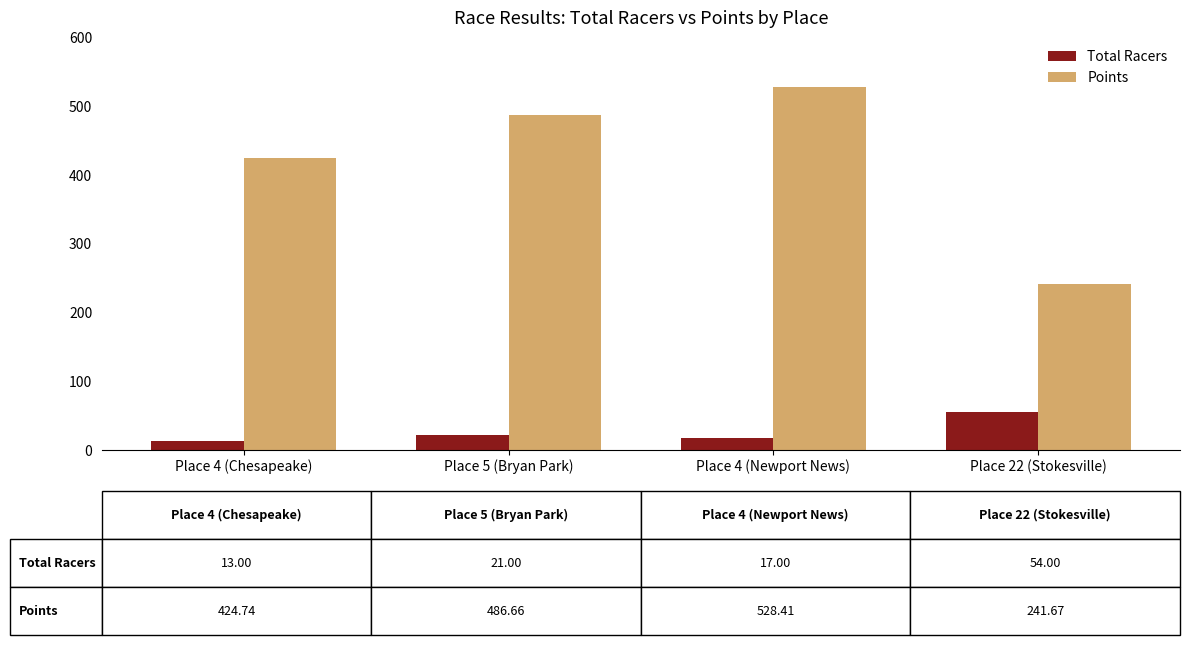

What is the greatest value displayed?

528.4